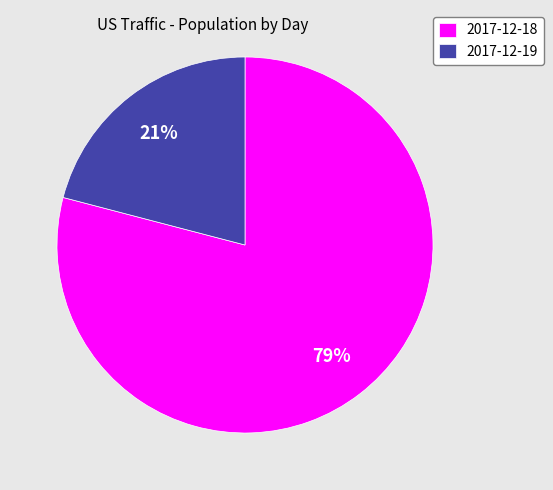

Is 2017-12-19 the majority of the pie?

No